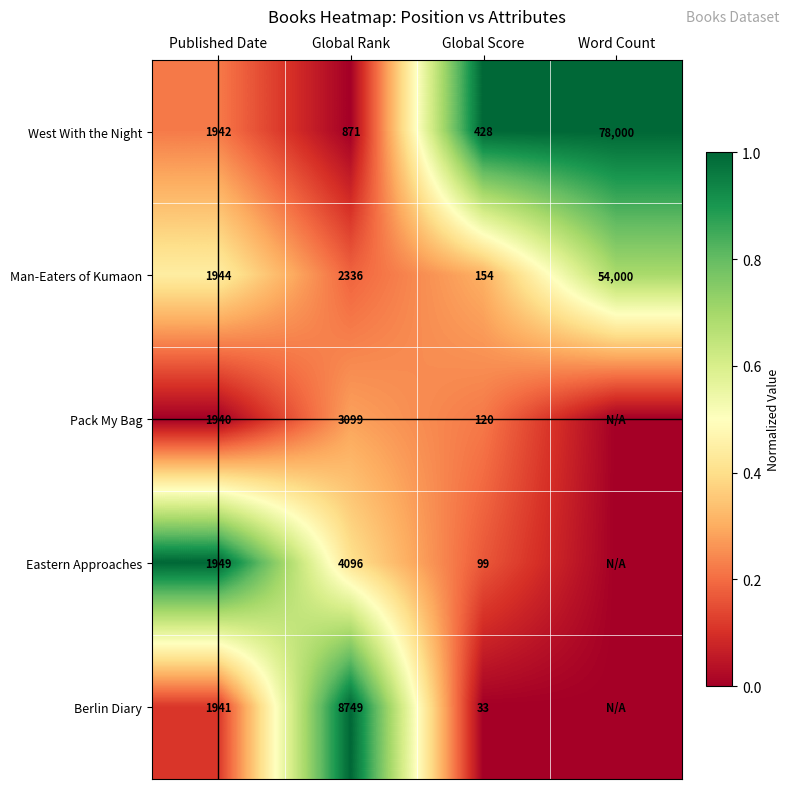

What is the total value across all series at Published Date?

9716